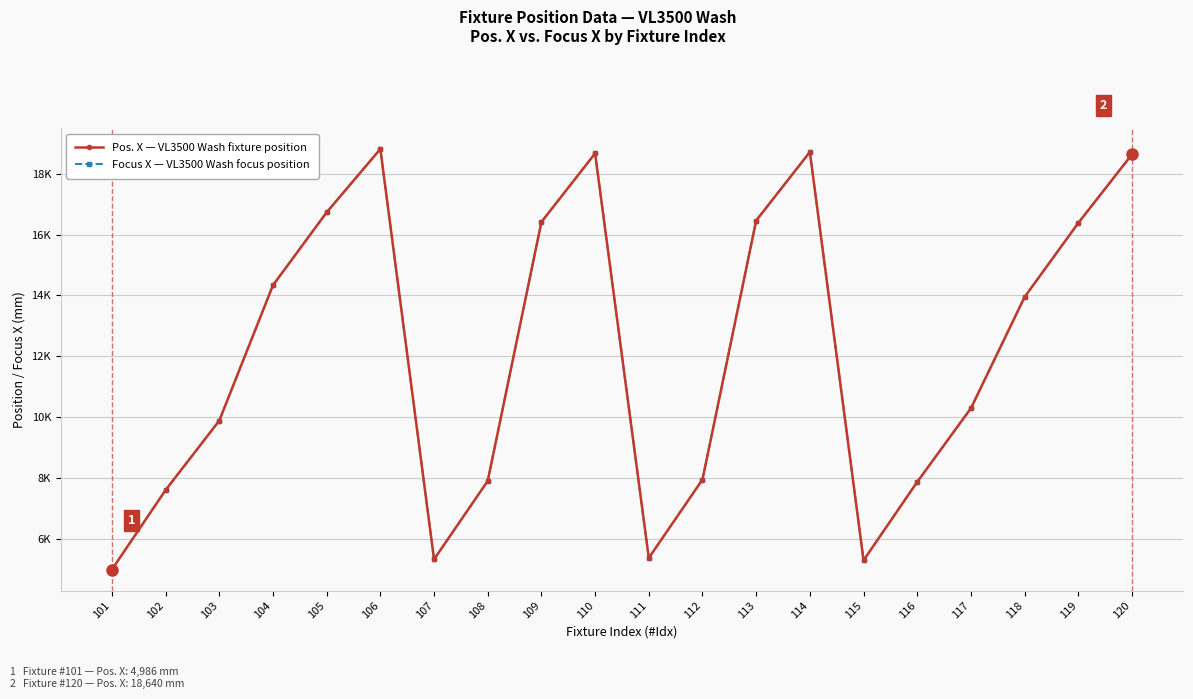

Where is the first local minimum for Pos. X — VL3500 Wash fixture position?

107